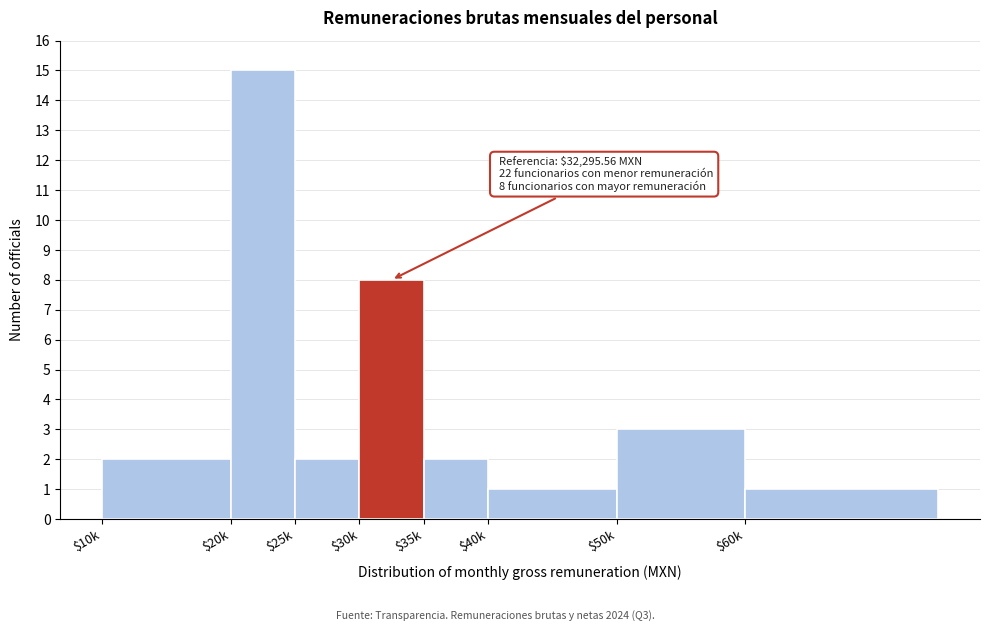

Reading left to right, transcribe all the data shown in this chart.

2	15	2	8	2	1	3	1